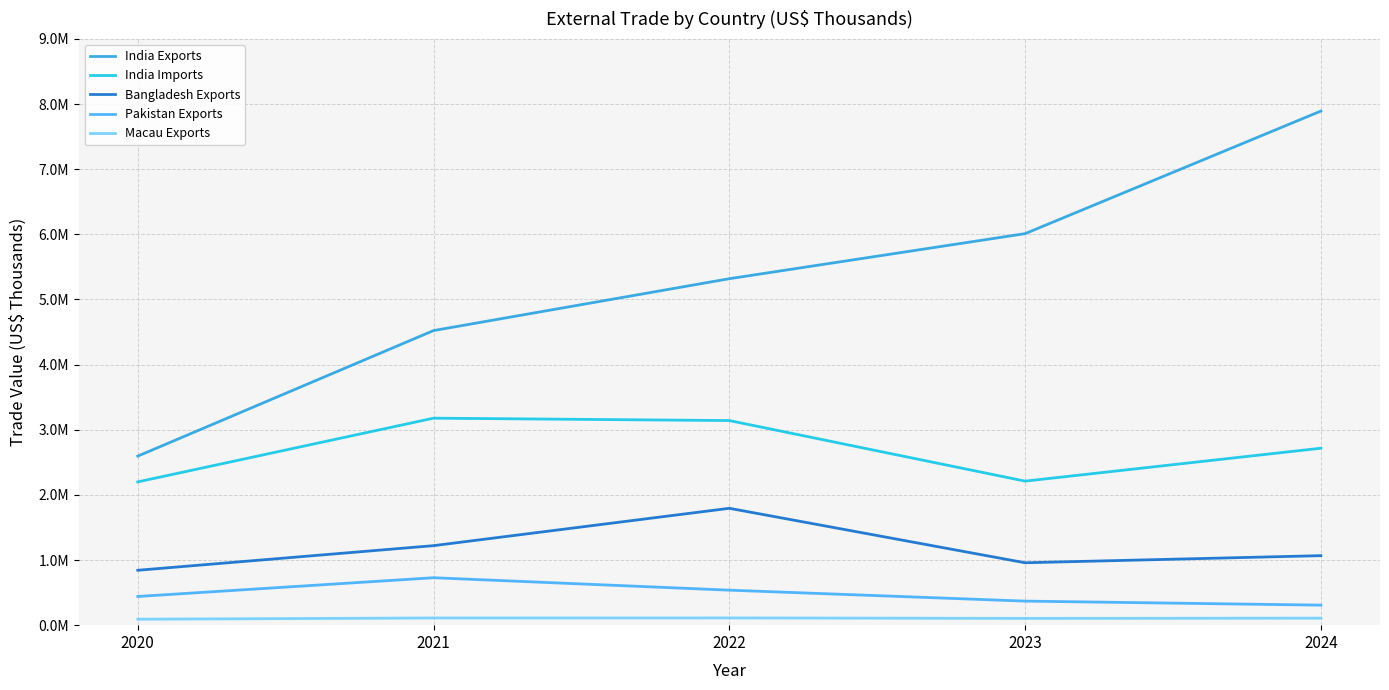

Is this an area chart (filled region under the line)?

No